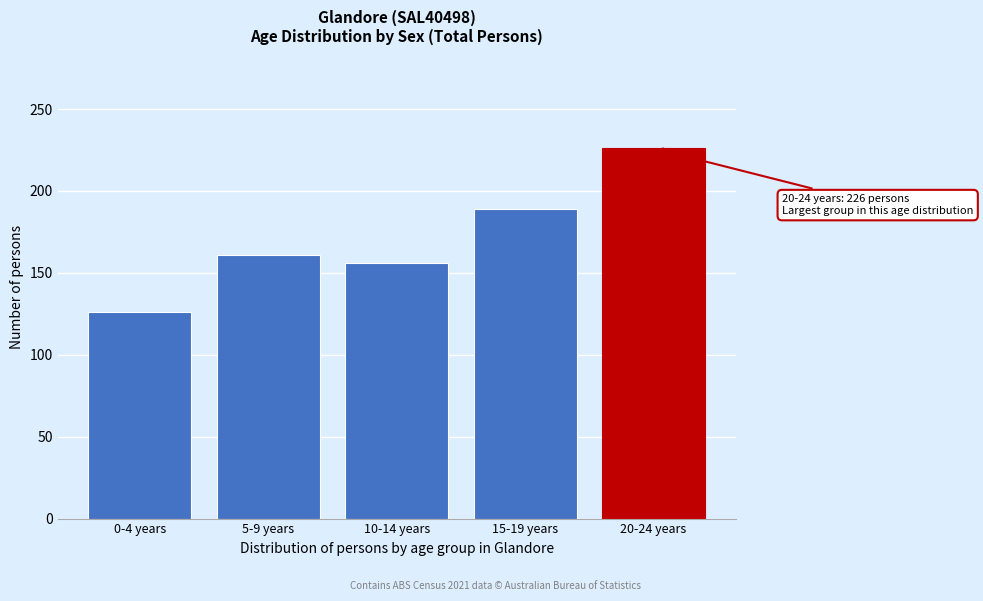

Reading left to right, list all the values displayed in this chart.

0-4 years=126	5-9 years=161	10-14 years=156	15-19 years=189	20-24 years=226